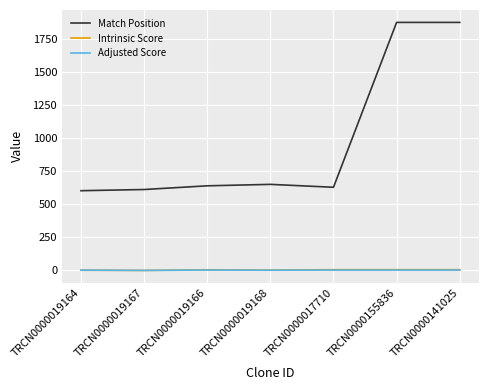

What are all the series names shown in the legend?

Match Position, Intrinsic Score, Adjusted Score